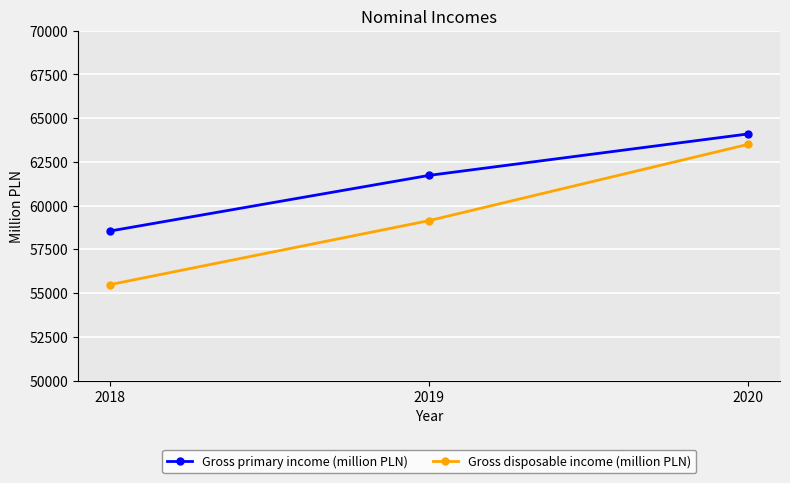

How many lines are shown in the chart?

2